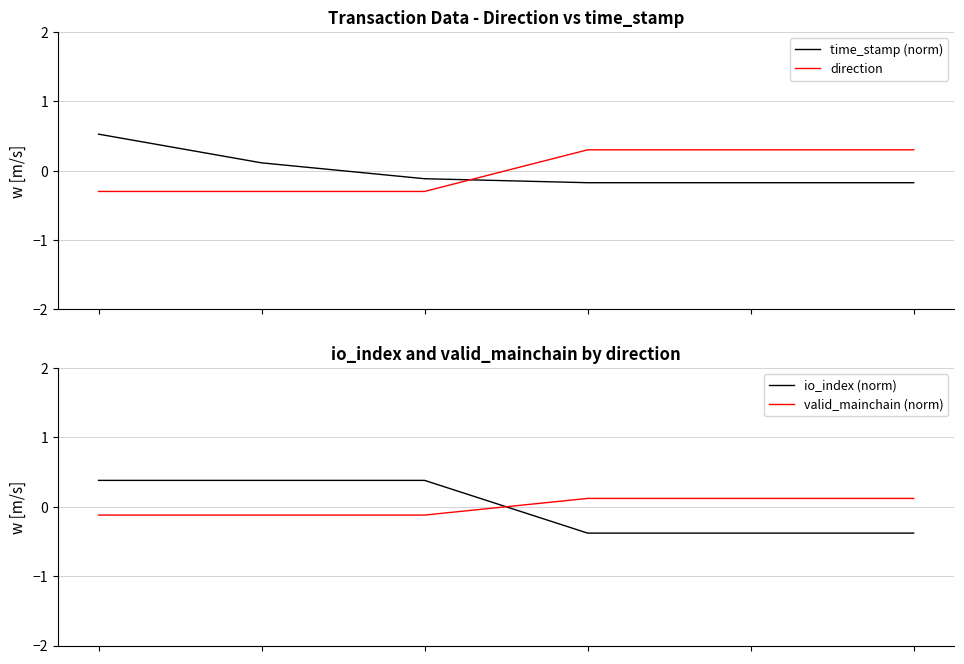

At 0, list the series in order from smallest to largest.

direction, valid_mainchain (norm), io_index (norm), time_stamp (norm)